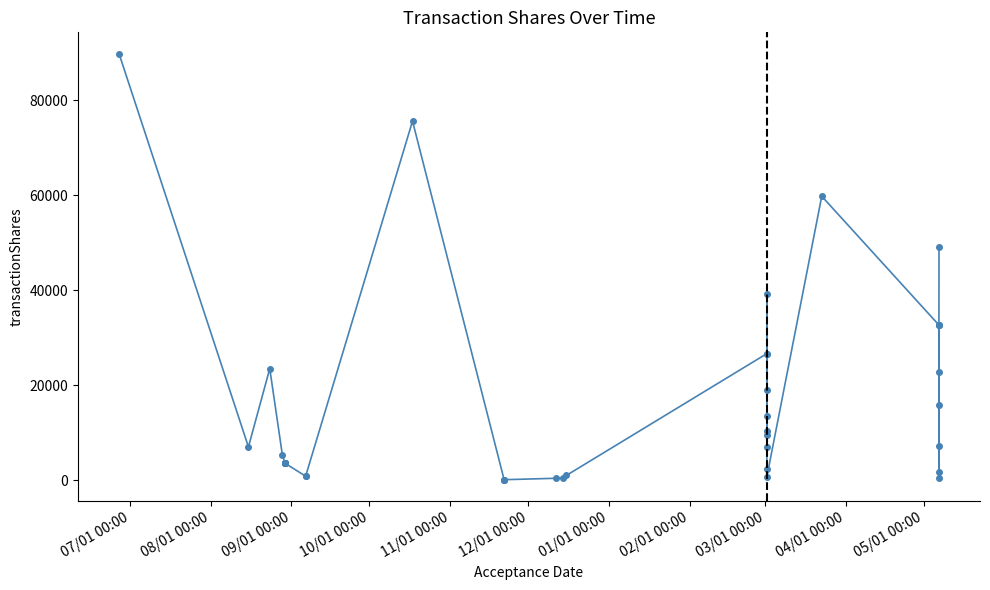

Reading left to right, what are all the values shown in this chart?

89786	7000	23485	5249	3530	3530	3530	3530	3530	3530	3530	841	841	75585	84	31	100	400	500	1000	26641	10328	26641	9589	19055	6929	39285	13451	2371	726	59768	32680	32679	1634	485	22876	7191	32680	15776	49020